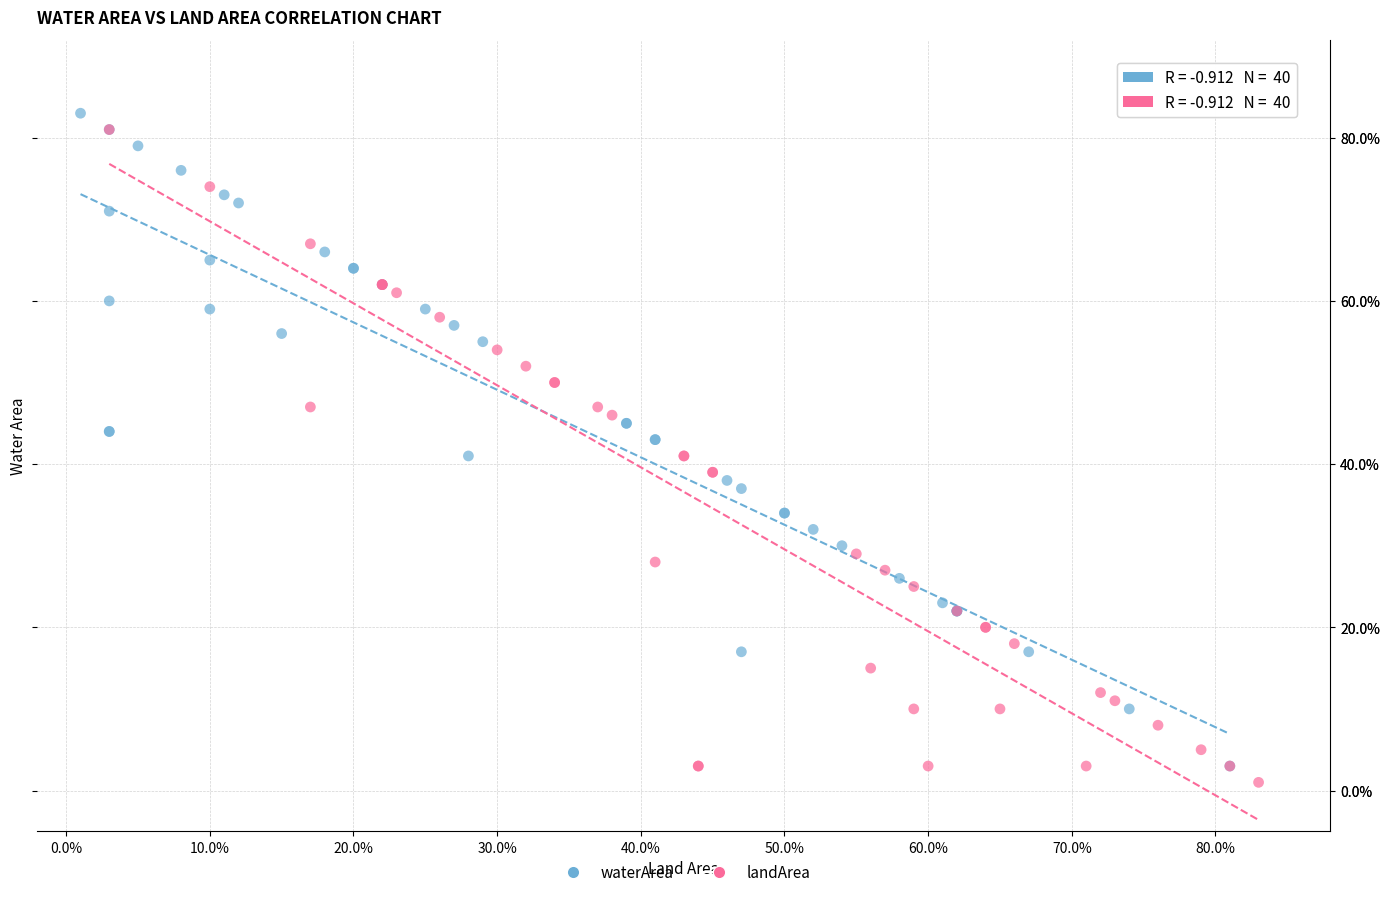

What are all the series names shown in the legend?

waterArea, landArea